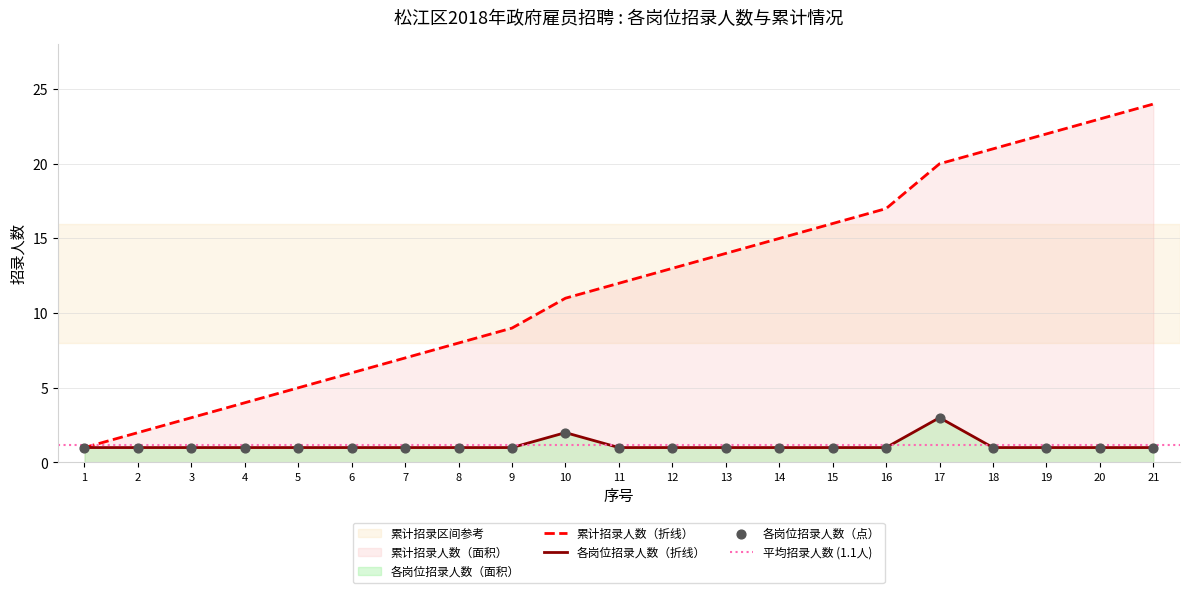

Which series reaches the maximum Y coordinate?

累计招录人数